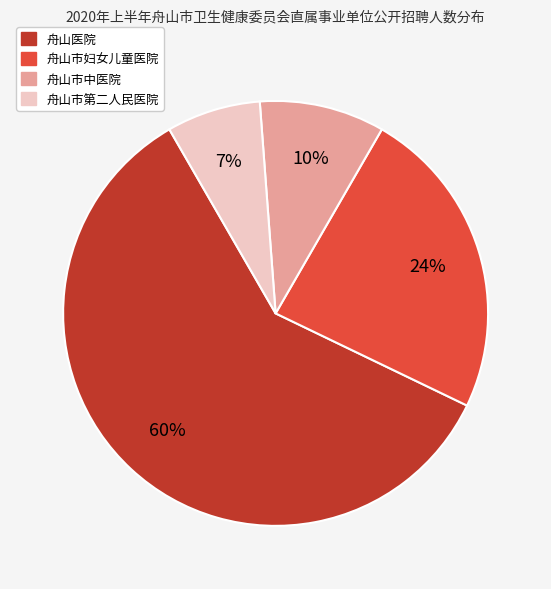

Rank the categories by value from lowest to highest.

舟山市第二人民医院, 舟山市中医院, 舟山市妇女儿童医院, 舟山医院